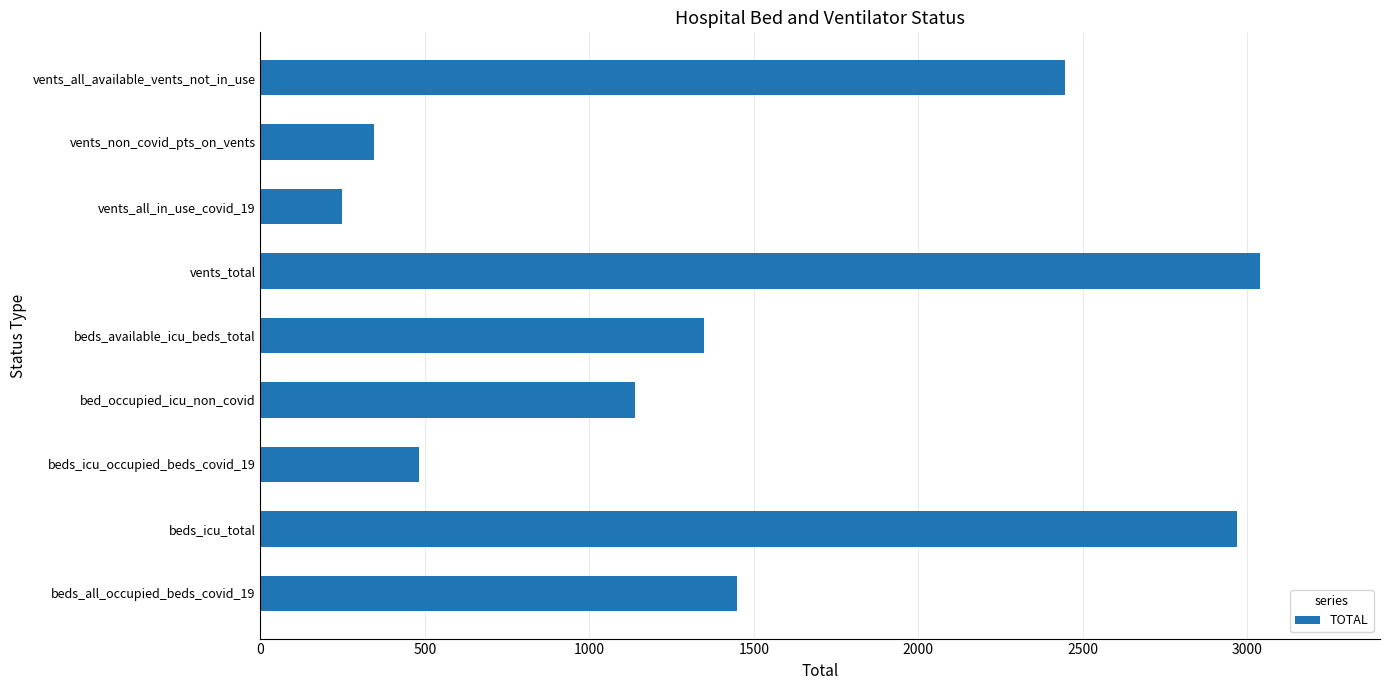

Does the chart contain stacked bars?

No